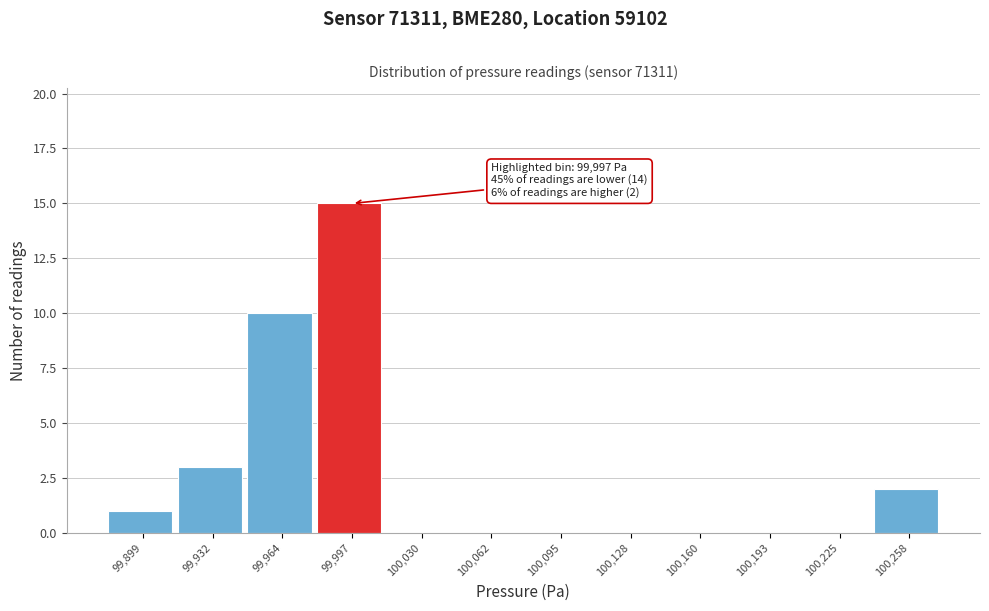

Reading left to right, list all the values displayed in this chart.

99,899=1	99,932=3	99,964=10	99,997=15	100,030=0	100,062=0	100,095=0	100,128=0	100,160=0	100,193=0	100,225=0	100,258=2